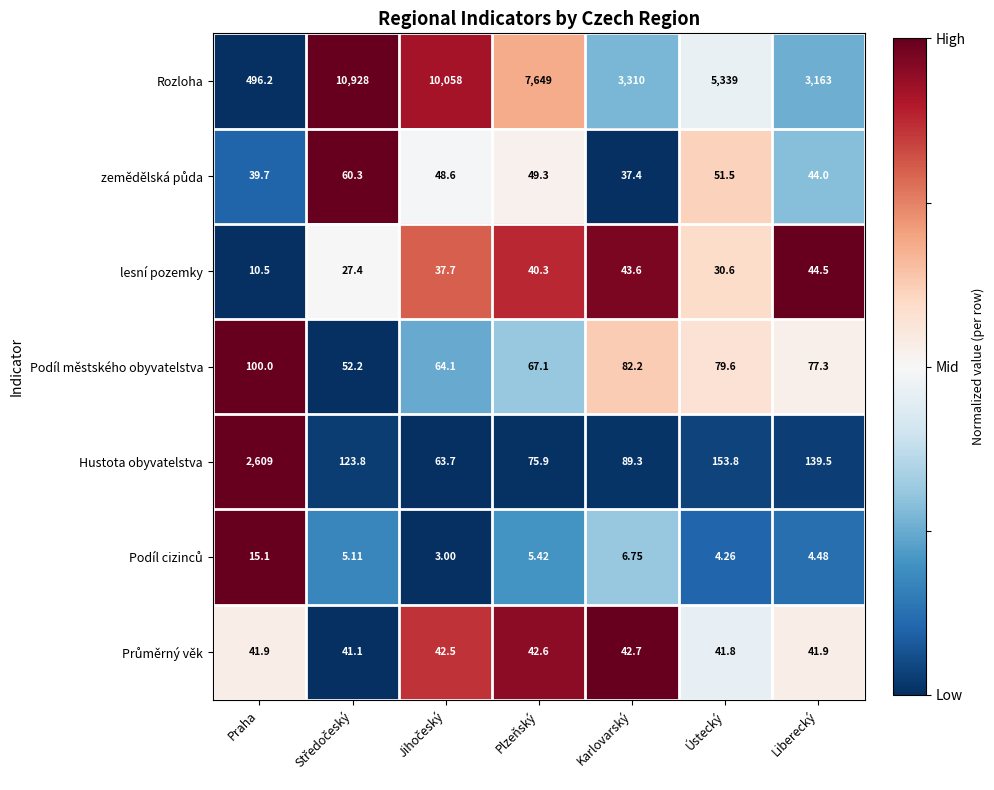

Which series has the largest total across all categories?

Rozloha